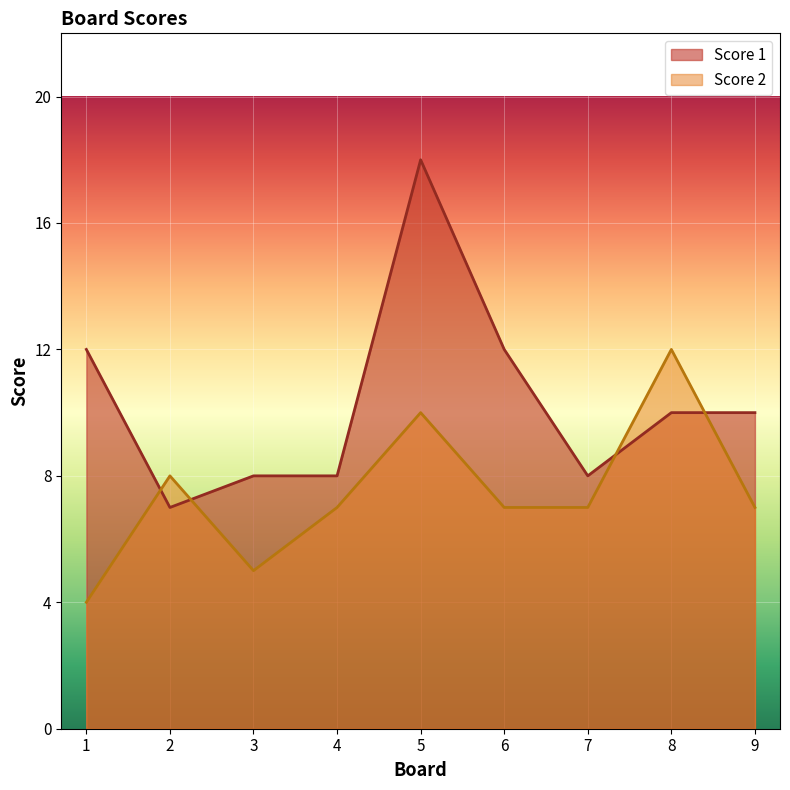

Which series has the largest range (max minus min)?

Score 1